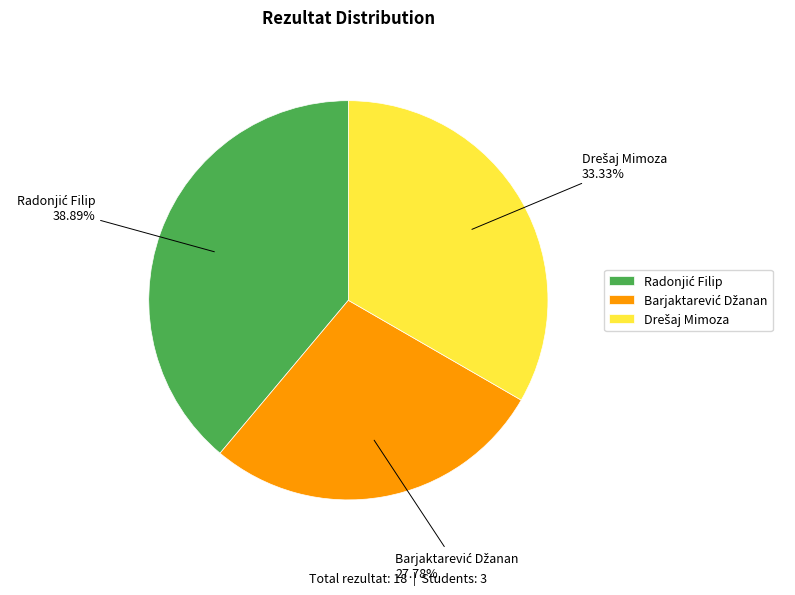

Is there any slice that represents more than half of the pie?

No